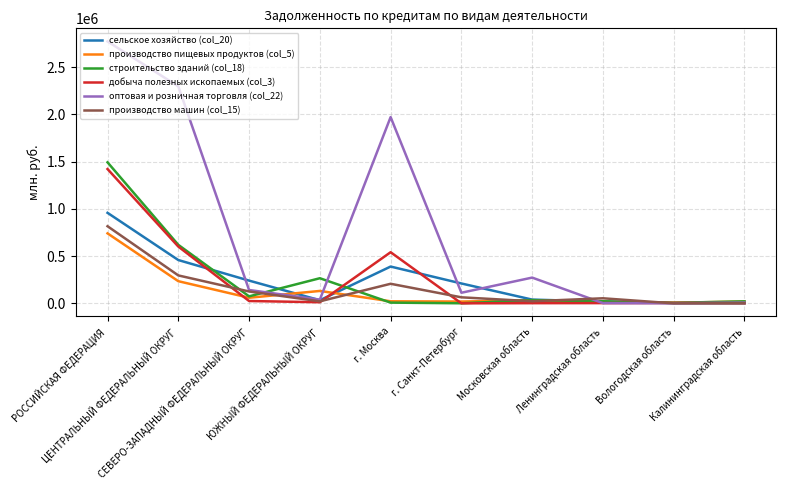

What is the difference between the highest and lowest values at ЮЖНЫЙ ФЕДЕРАЛЬНЫЙ ОКРУГ?

254065